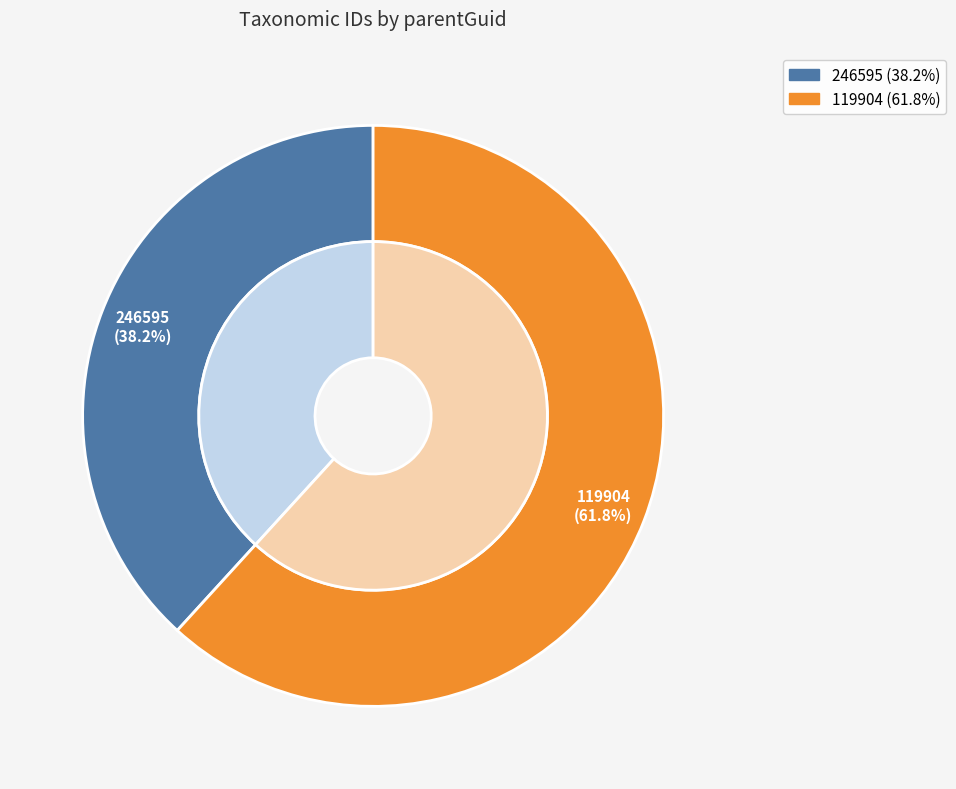

Count the number of slices in the pie.

2